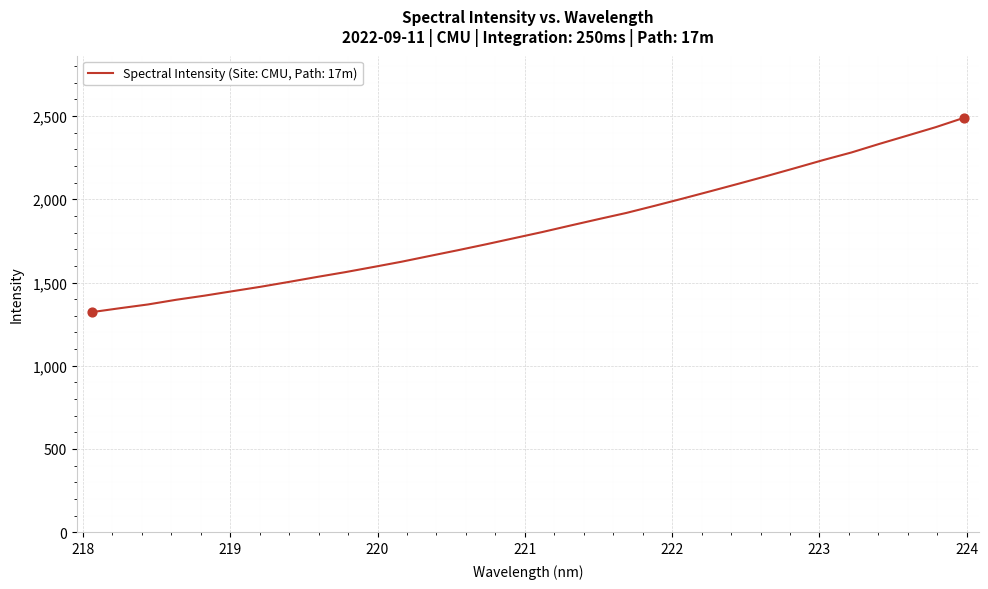

What is the greatest value displayed?

2489.3